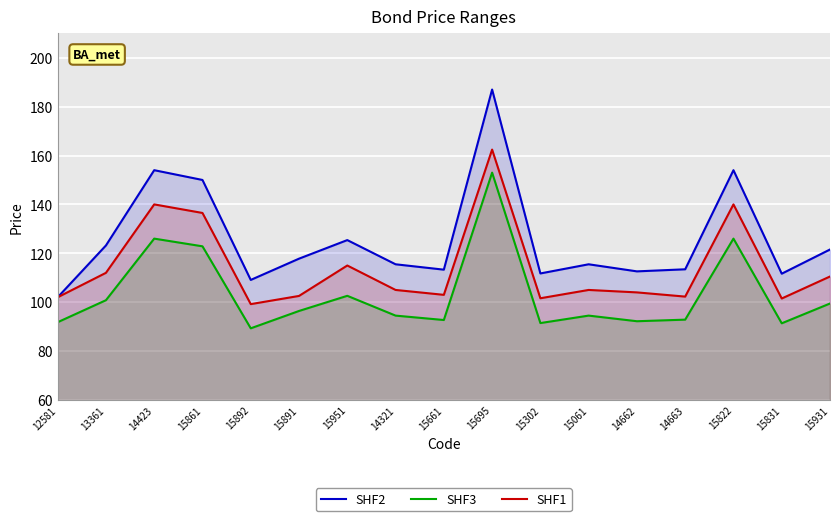

What are all the series names shown in the legend?

SHF2, SHF3, SHF1